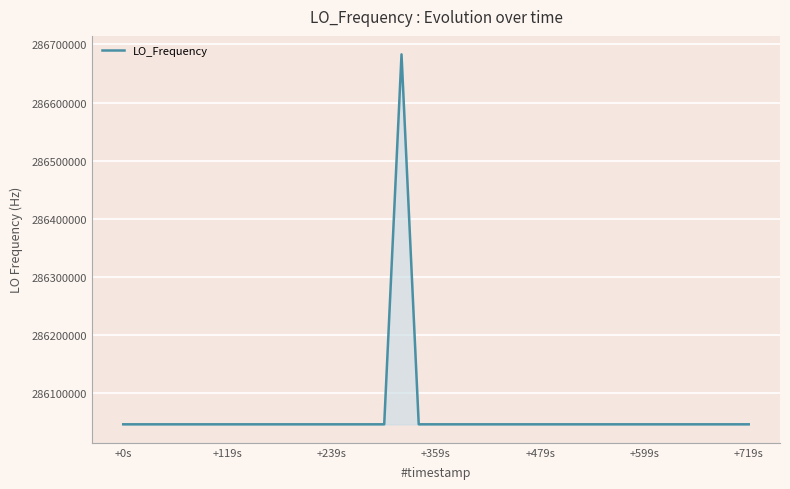

What is the greatest value displayed?

286682703.9